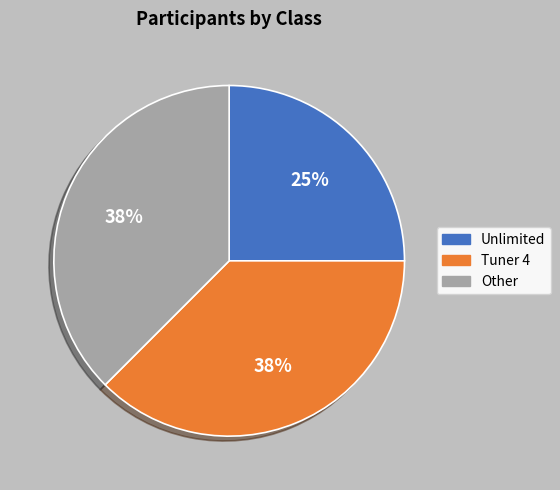

Between Unlimited and Other, which is larger?

Other